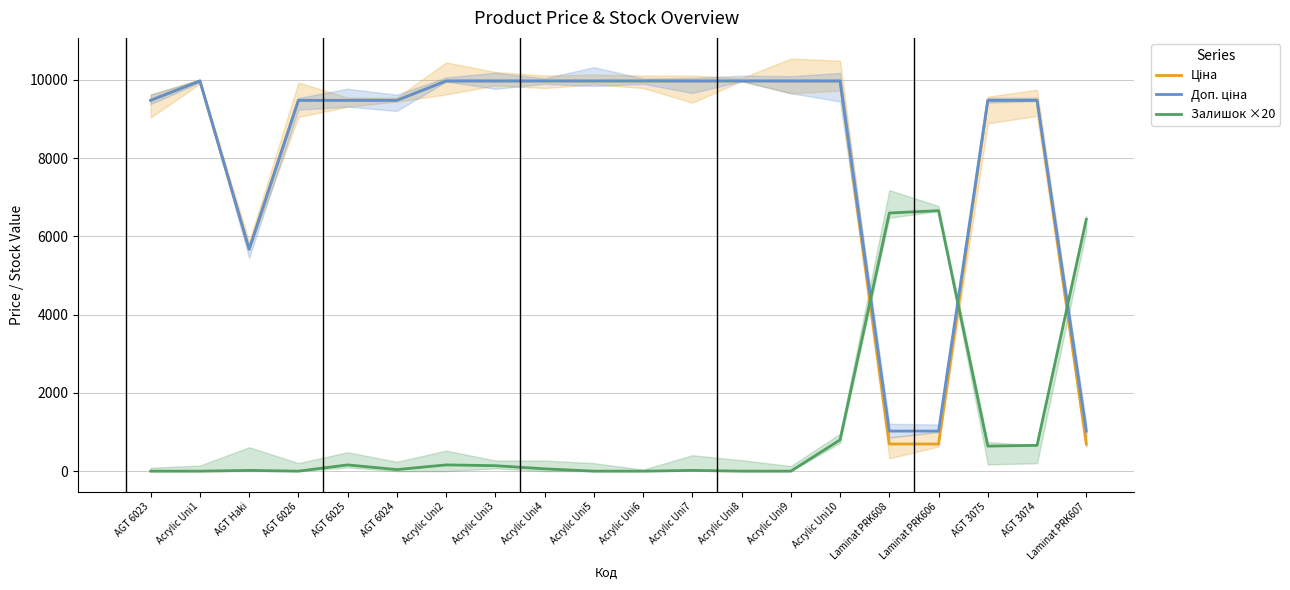

How many lines are shown in the chart?

3